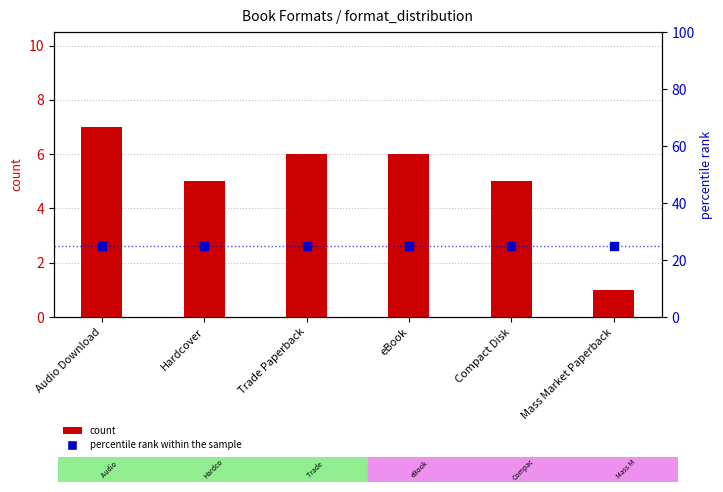

Which series contains the lowest Y value?

count